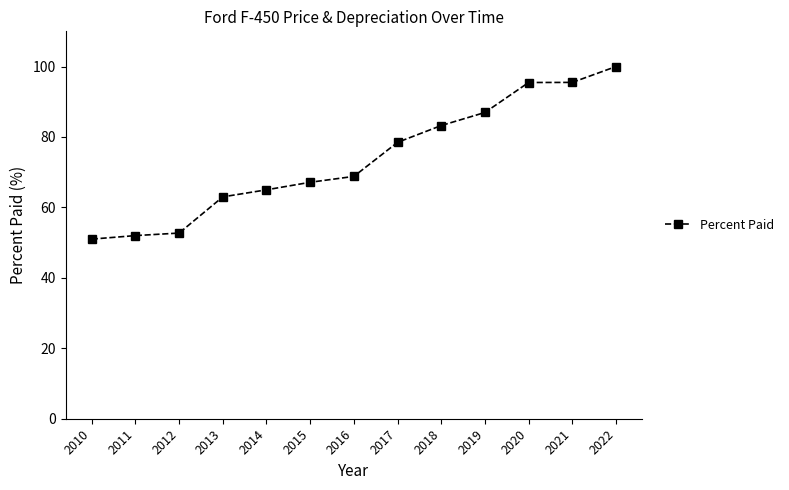

Which category has the highest value across all series?

2022